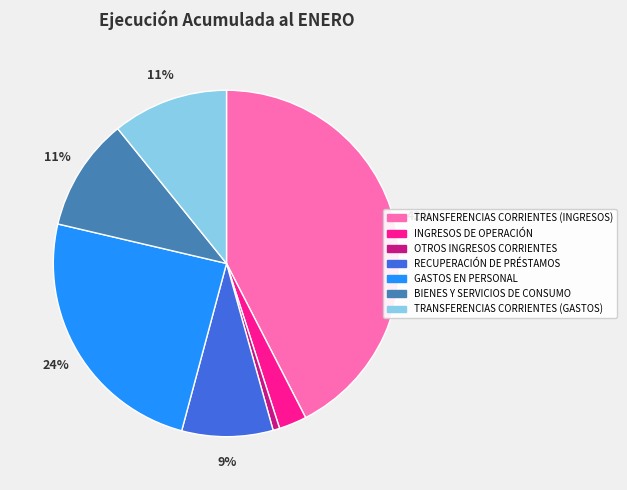

Does OTROS INGRESOS CORRIENTES account for over 50% of the chart?

No